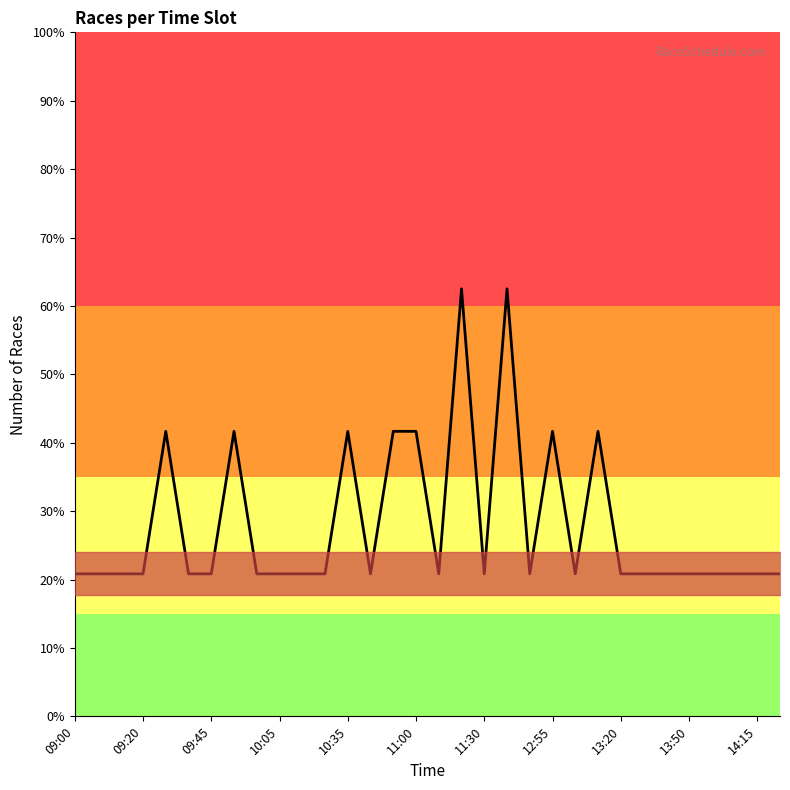

Does the chart have visible grid lines?

No